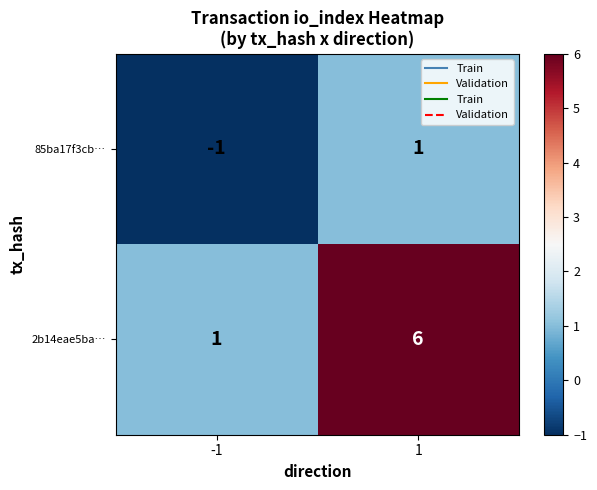

Which series has the largest total across all categories?

2b14eae5ba…